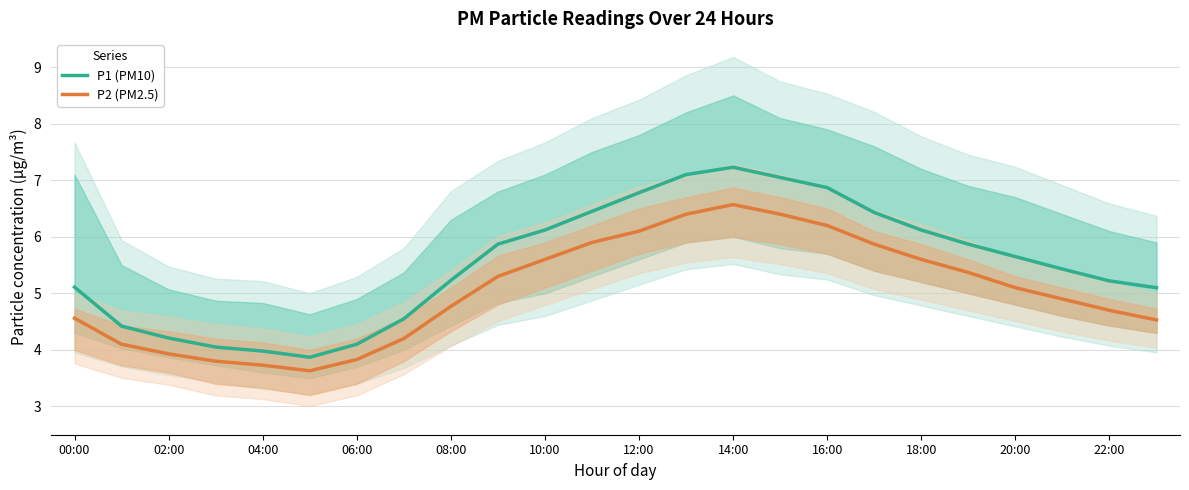

True or false: P2 (PM2.5) and P1 (PM10) cross at least once.

False